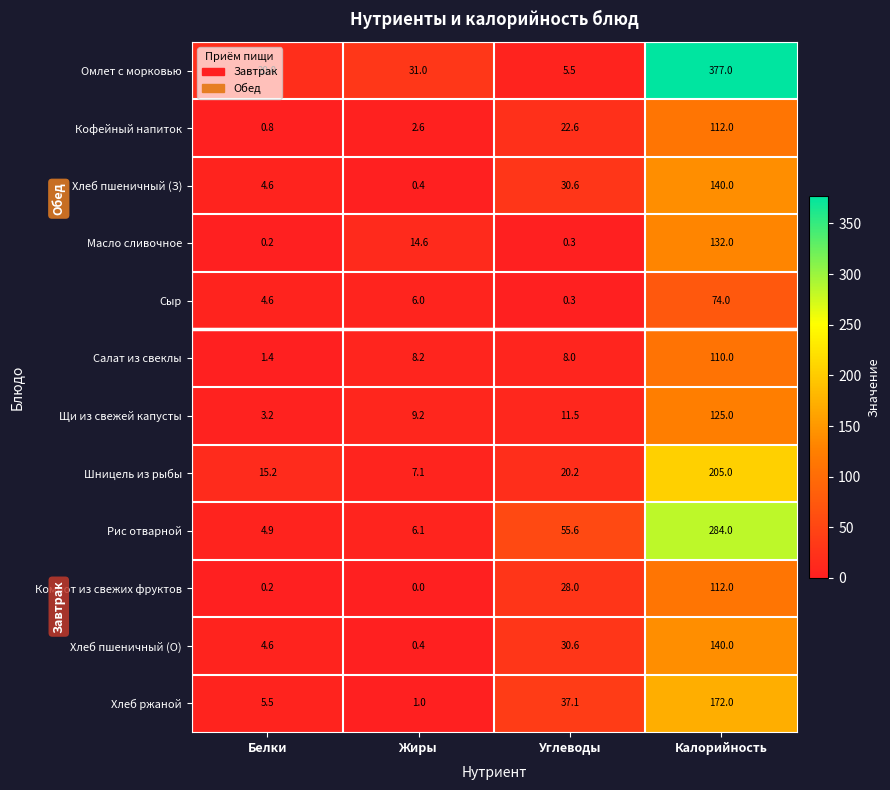

The Рис отварной series shows 6.1 at Жиры. True or false?

True